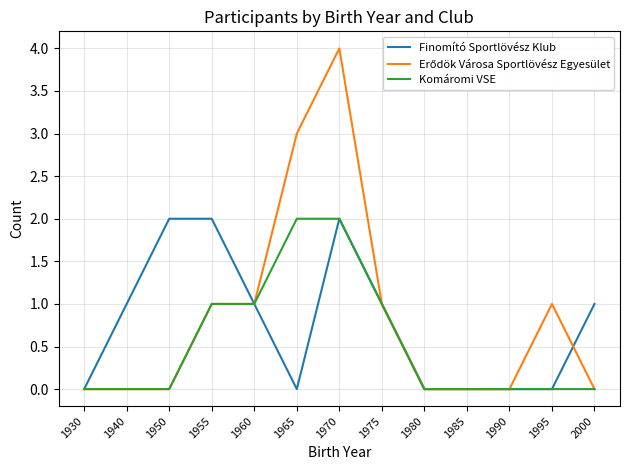

What is the difference between the highest and lowest values at 1965?

3